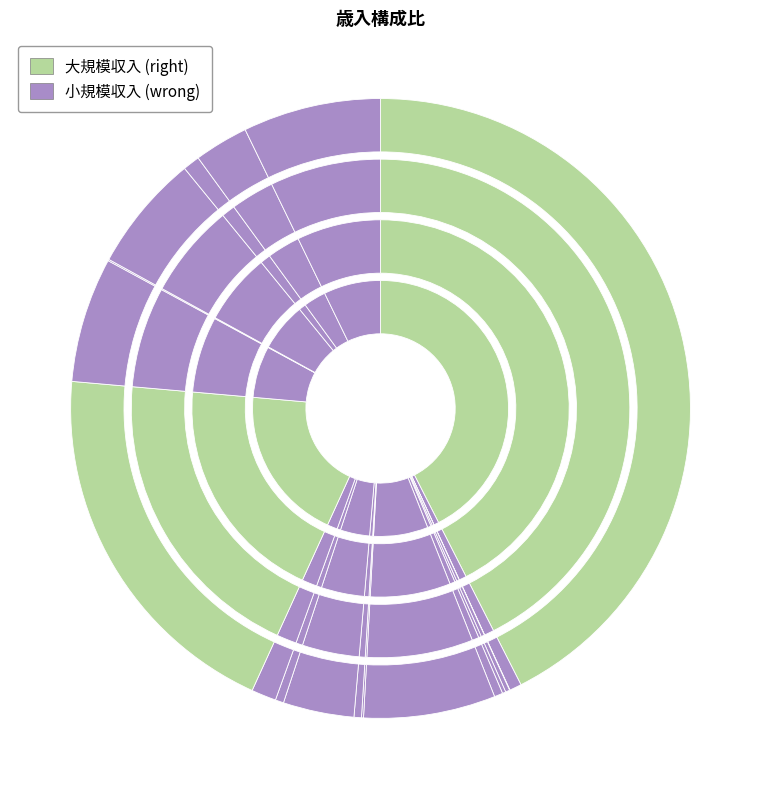

How many segments does this pie chart have?

19